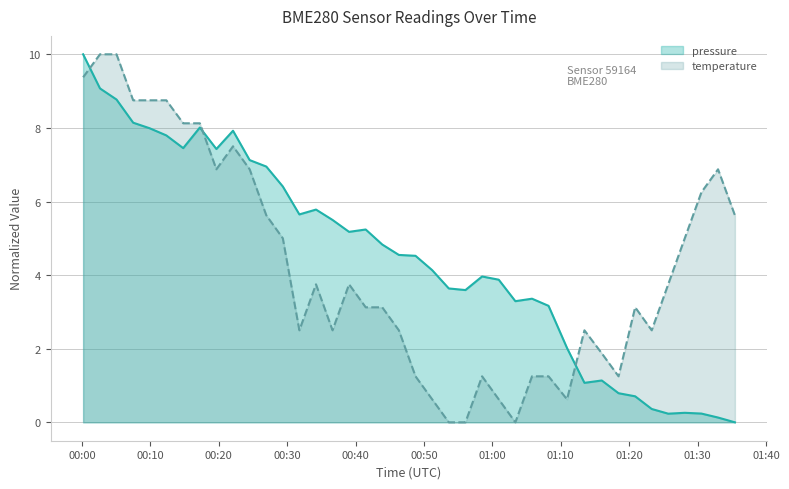

How many lines are shown in the chart?

2